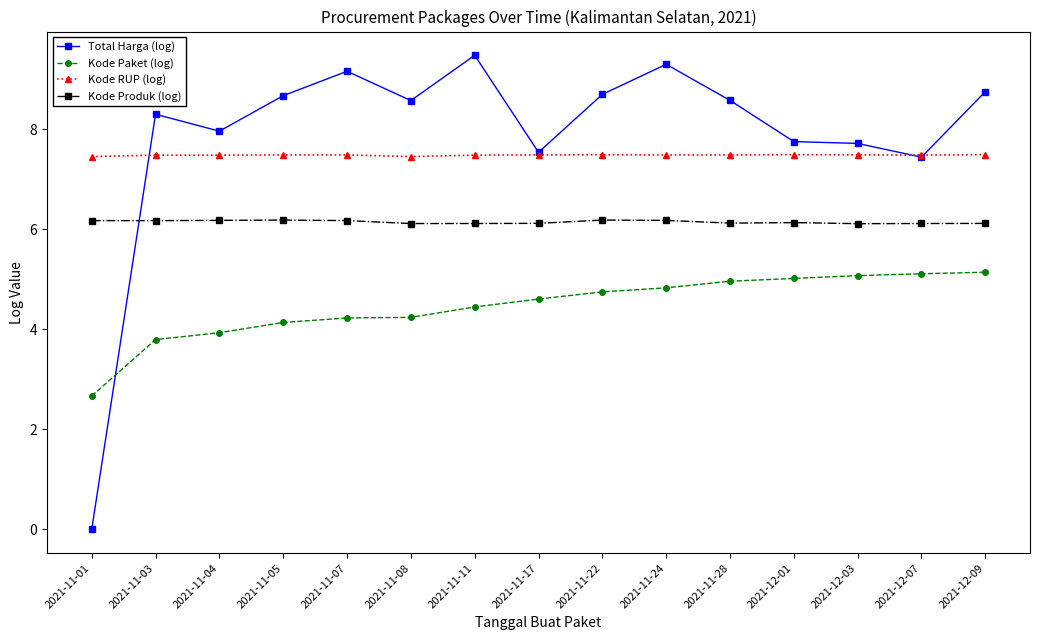

What is the sum of all Kode Paket (log) values?

66.9